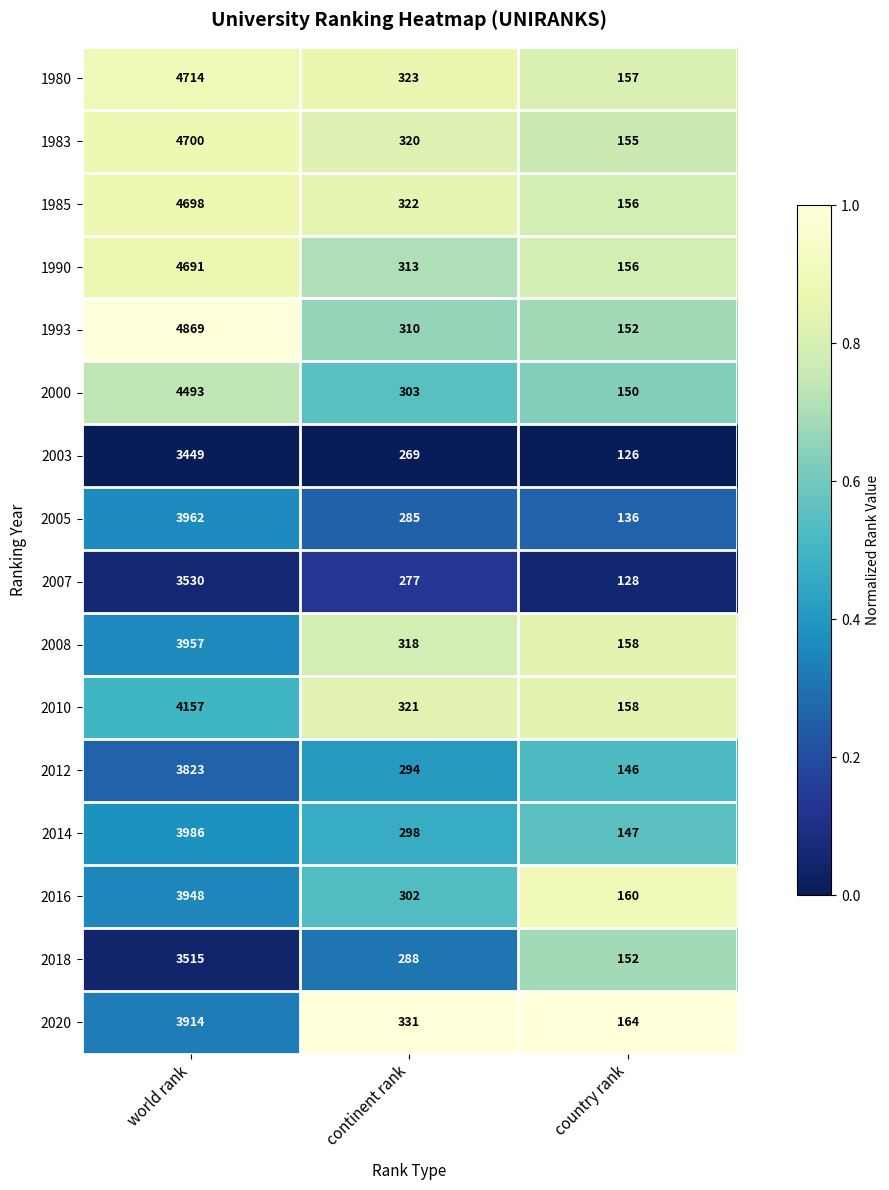

What is the difference between the highest and lowest values at world rank?

1420